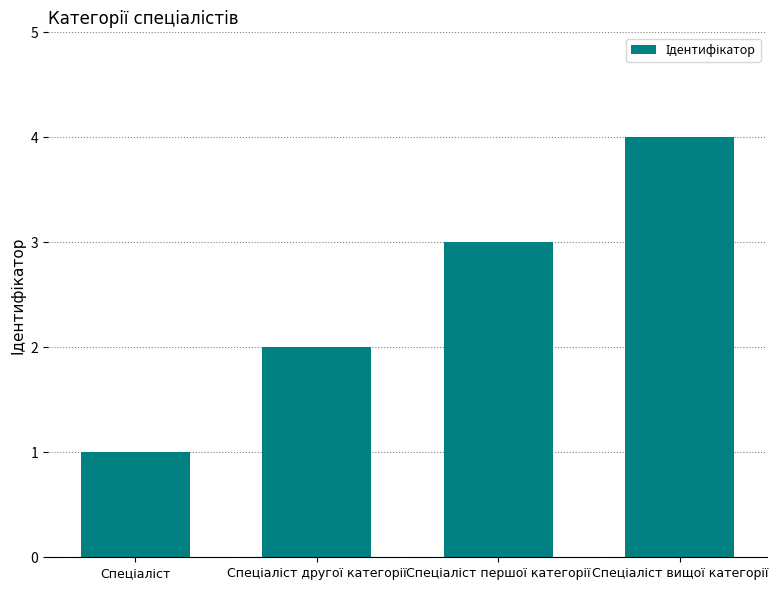

What is the difference between the maximum and minimum values?

3